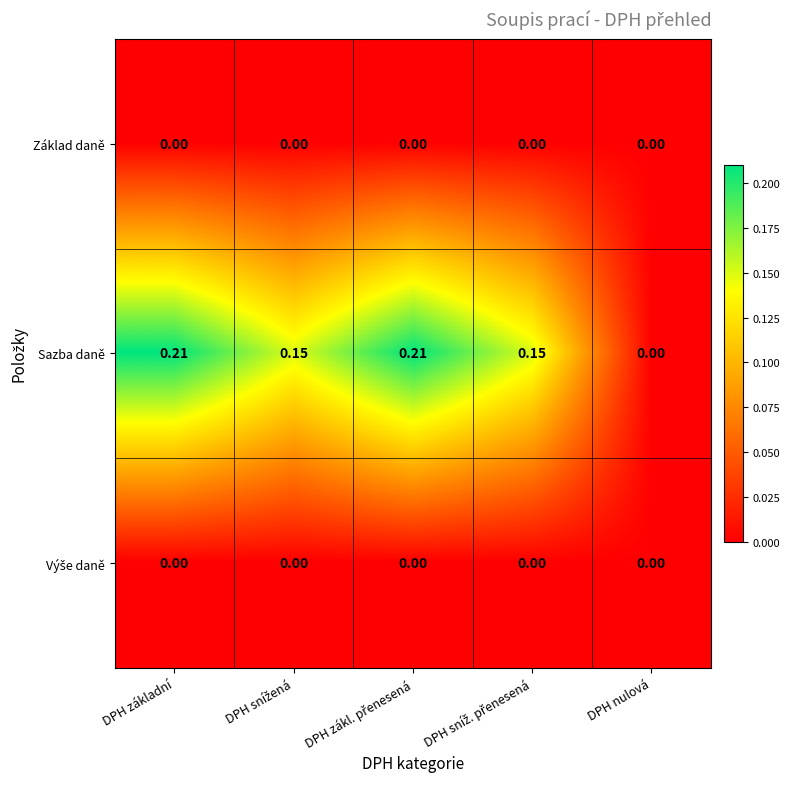

Which category has the lowest value in the Sazba daně series?

DPH nulová